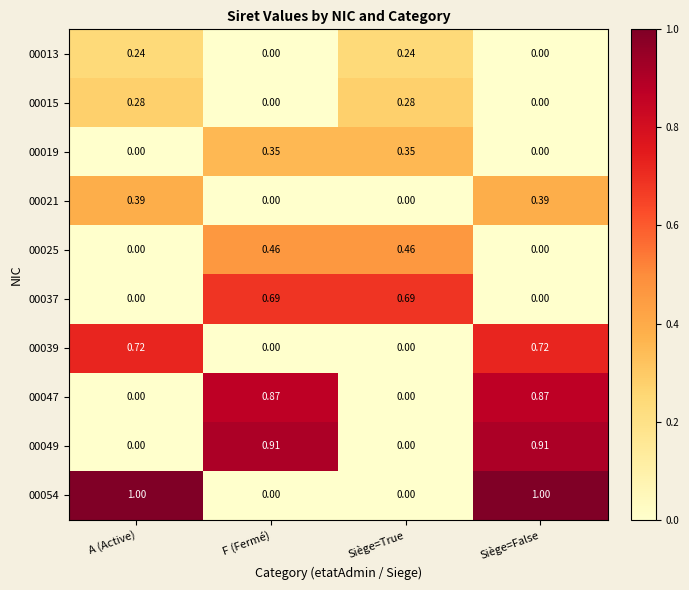

Is the value of 00037 at Siège=False greater than the value of 00021 at Siège=False?

No